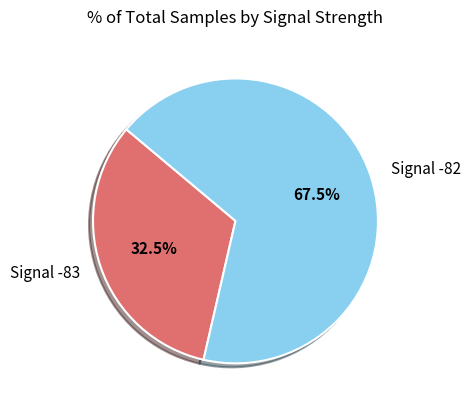

Is the sum of Signal -82 and Signal -83 greater than half?

Yes